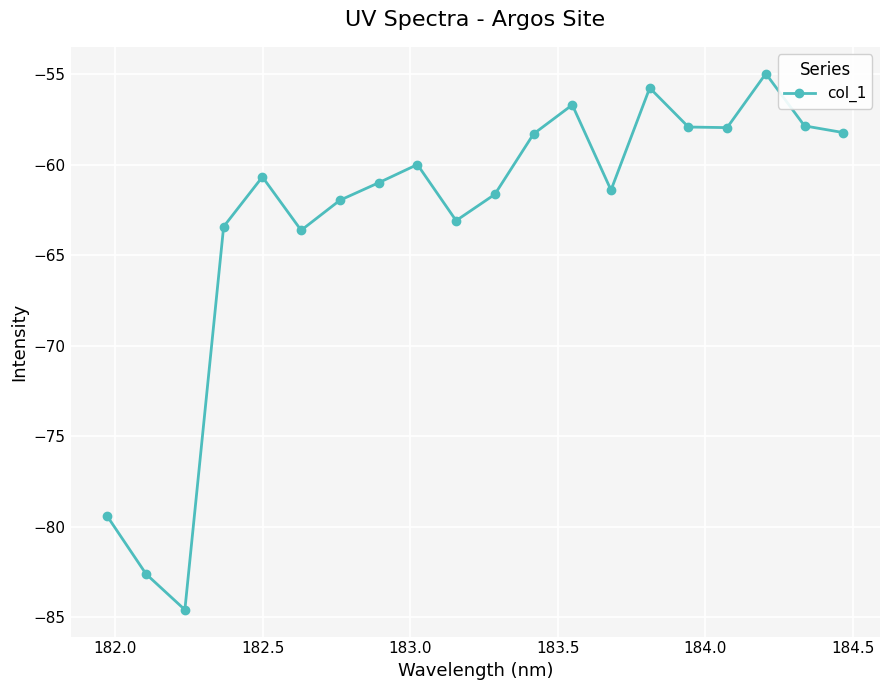

What is the value of the 2nd point from the left?

-82.6